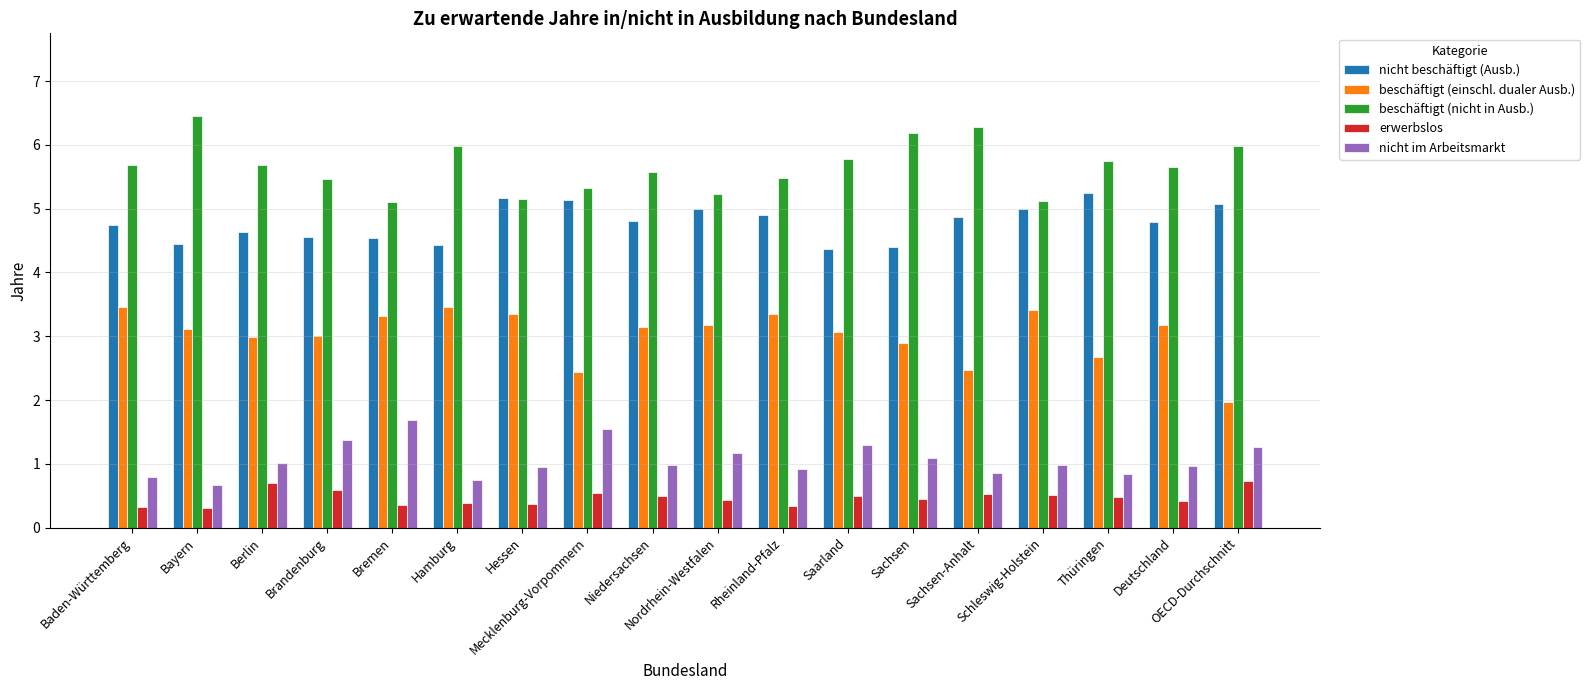

What is the label of the 3rd bar from the right?

Thüringen